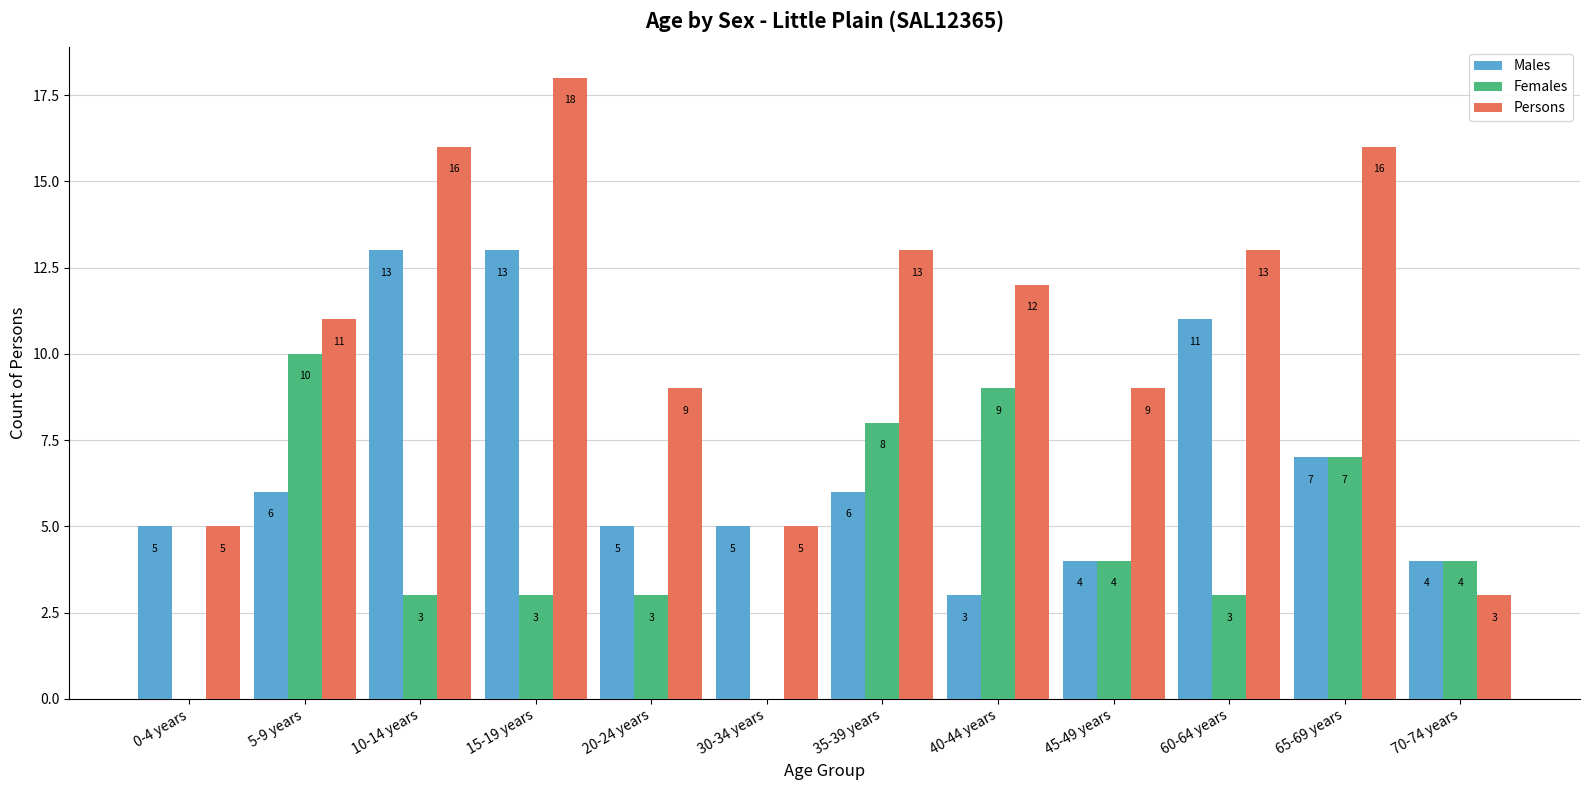

Where does the Persons series first go above 12?

10-14 years